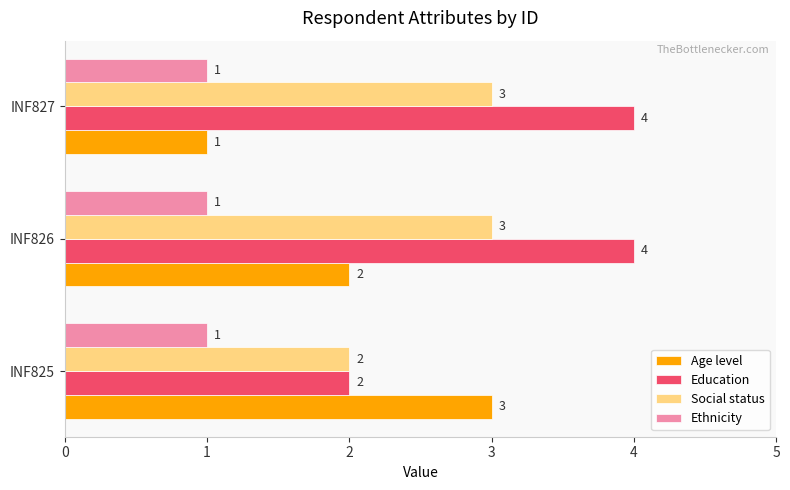

The Ethnicity series shows 2 at INF827. True or false?

False